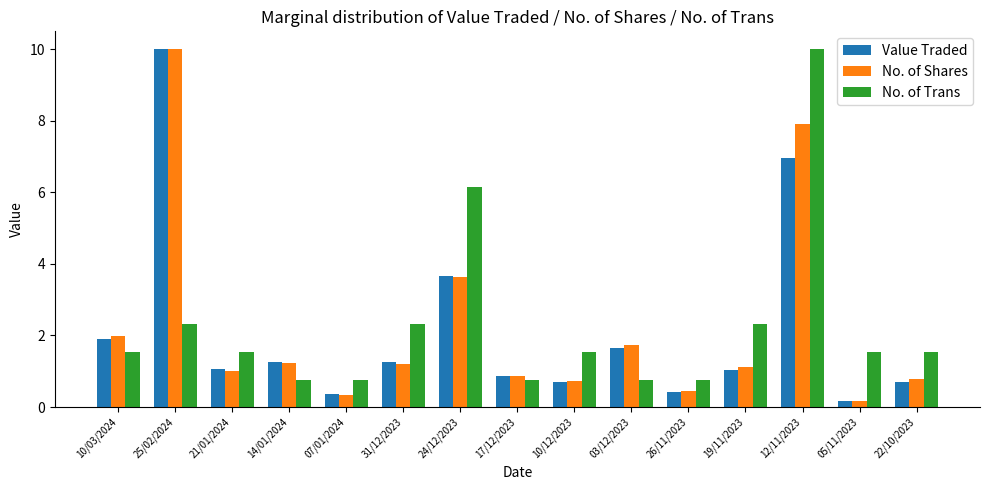

What is the spread (max minus min) of values at 22/10/2023?

0.8